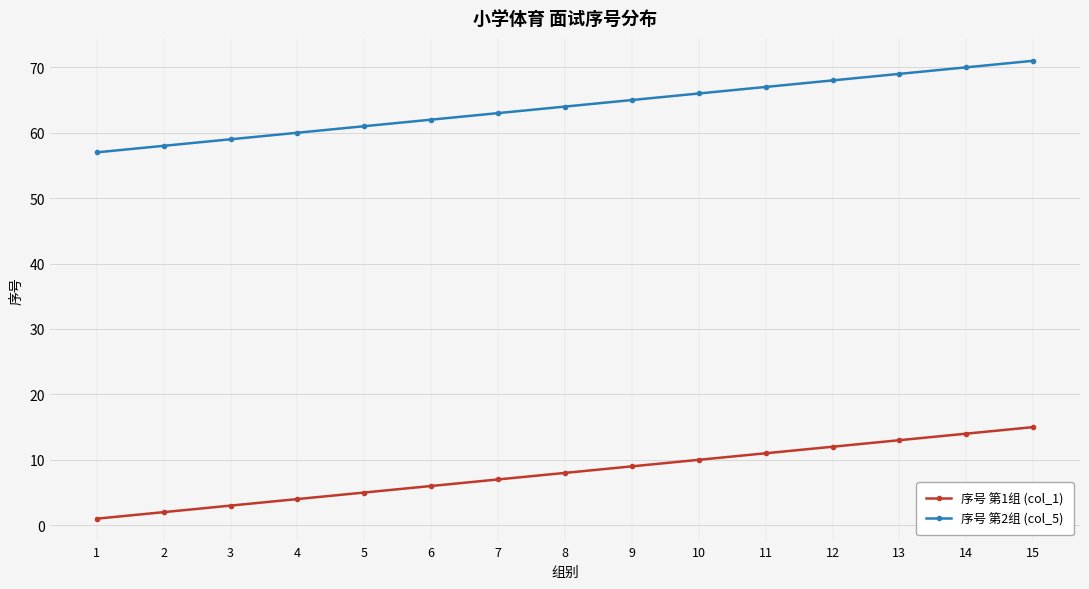

The 序号 第1组 (col_1) series shows 2 at 2. True or false?

True